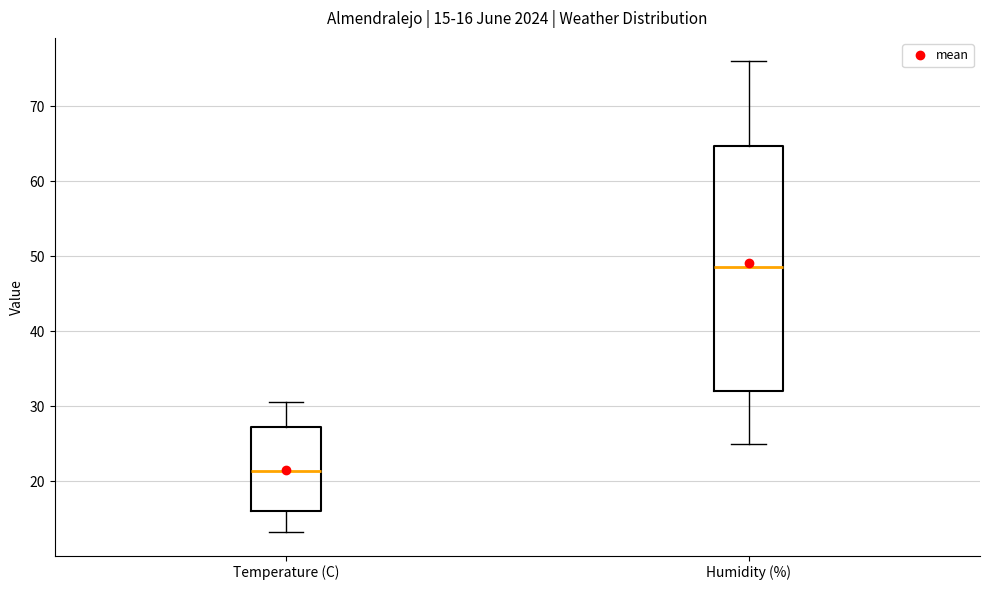

Comparing the boxes themselves (not the whiskers), which one is the tallest?

Humidity (%)